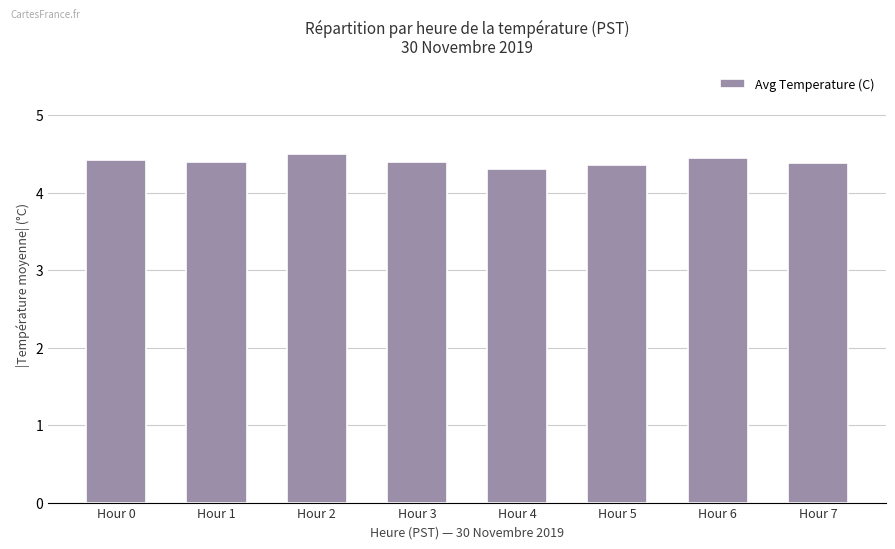

What is the minimum value shown in the chart?

4.3